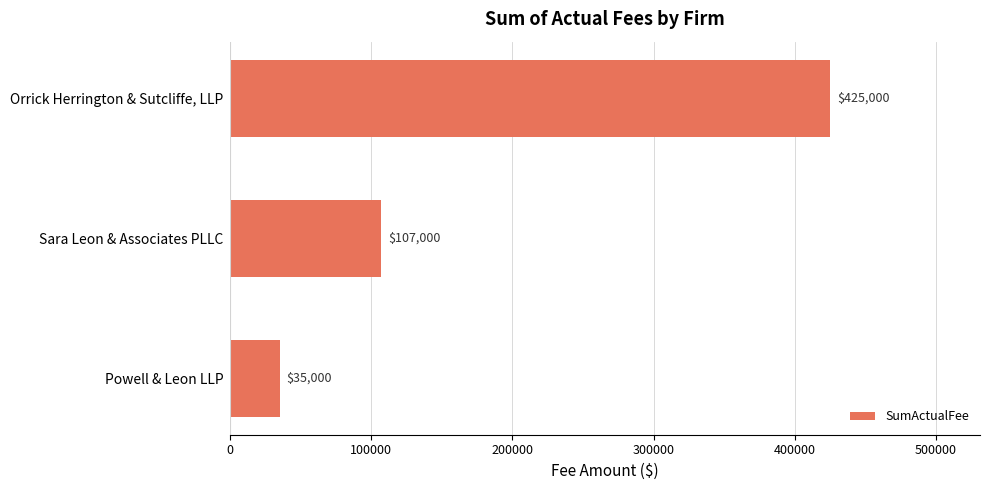

List the labels in order of value, smallest first.

Powell & Leon LLP, Sara Leon & Associates PLLC, Orrick Herrington & Sutcliffe, LLP